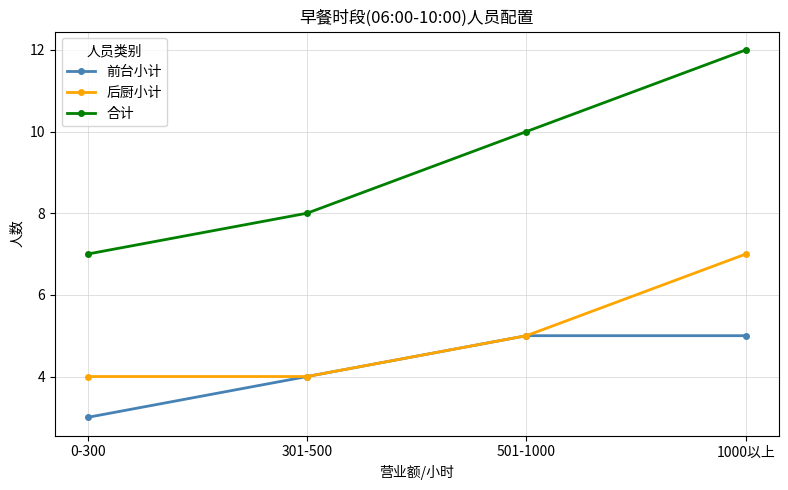

What position from the left is 1000以上?

4